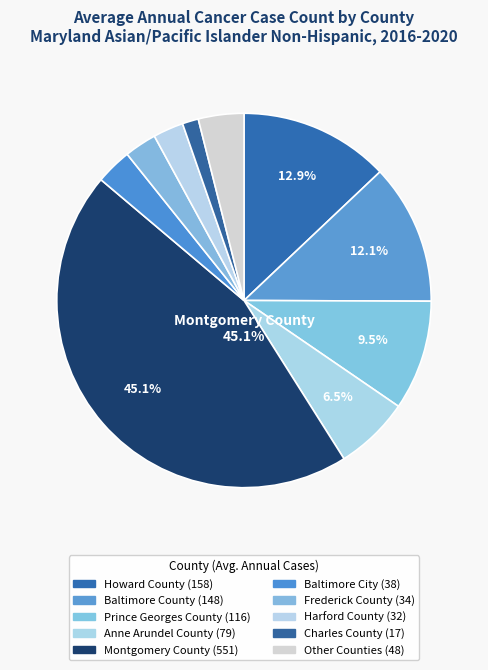

How many slices are in this pie chart?

10